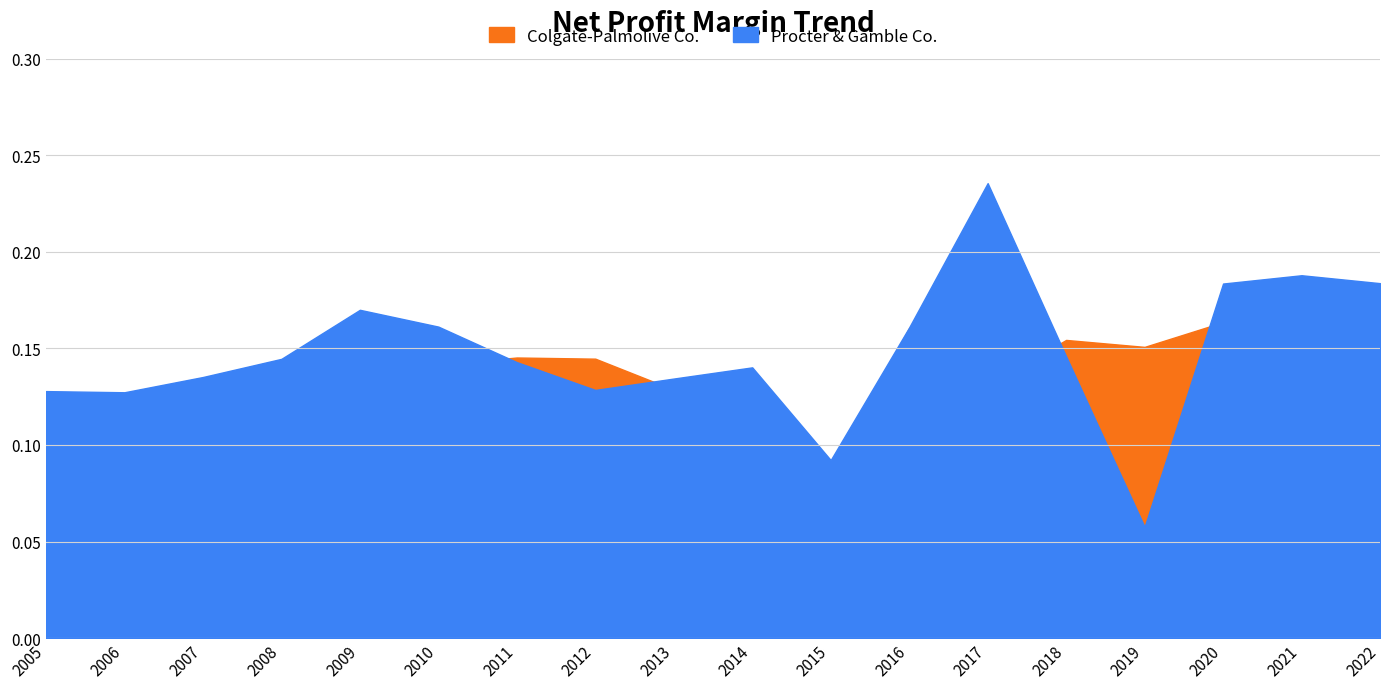

What is the approximate value of Colgate-Palmolive Co. at 2012?

0.1